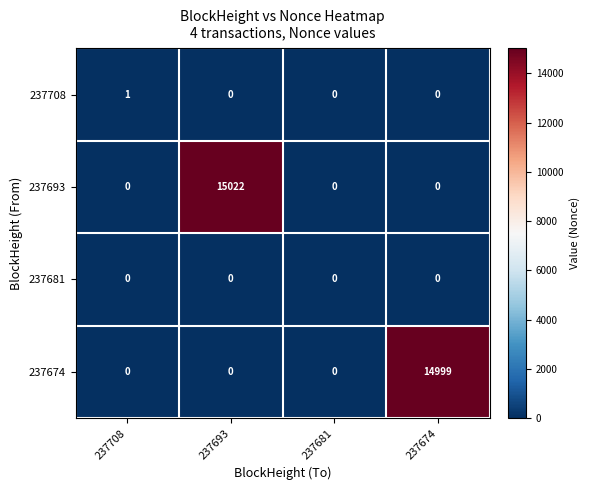

How many 237674 values are between 0 and 14999?

4